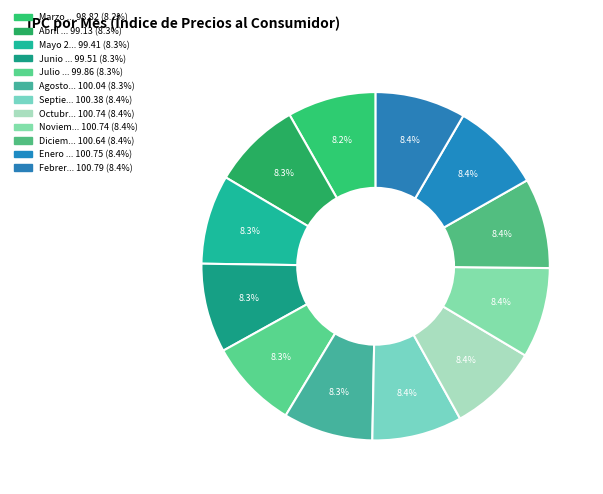

Count the number of slices in the pie.

12